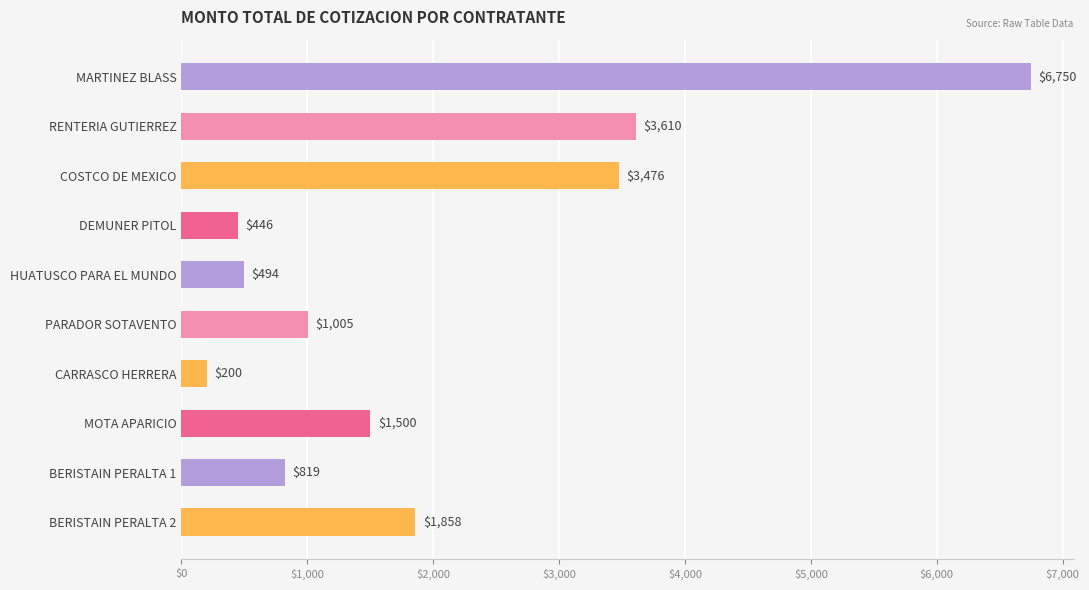

Which label corresponds to the smallest value in the chart?

CARRASCO HERRERA